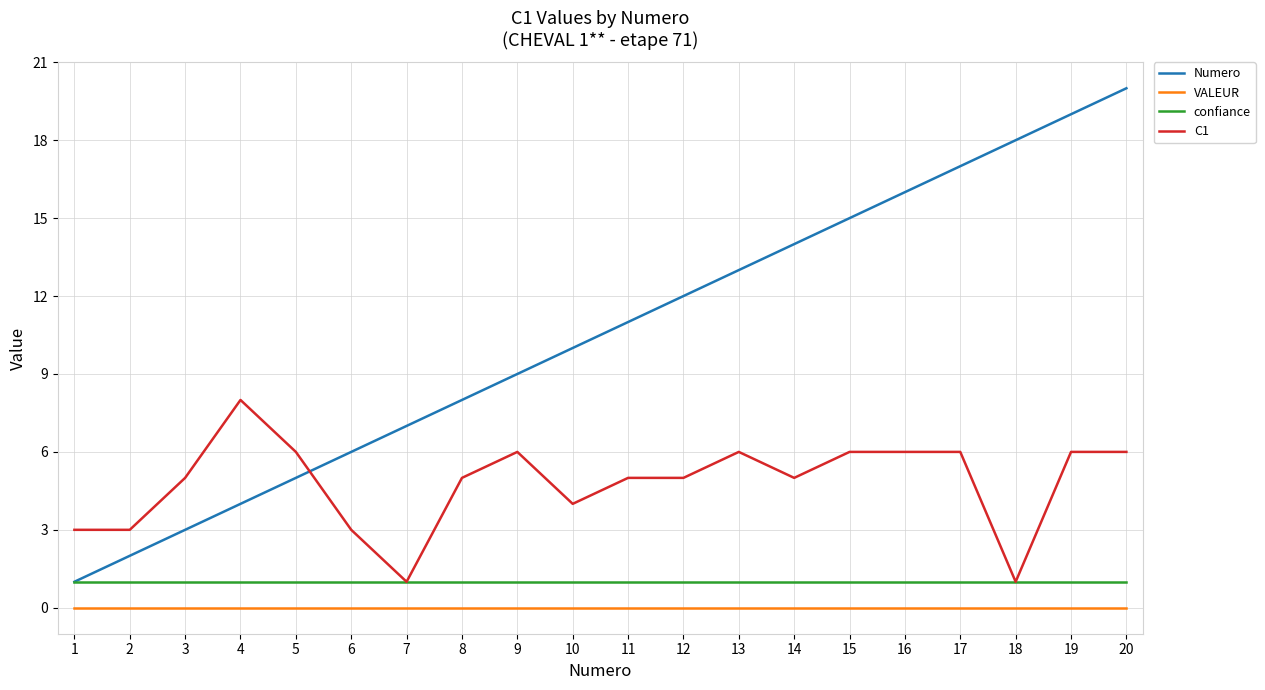

Does the chart have visible grid lines?

Yes